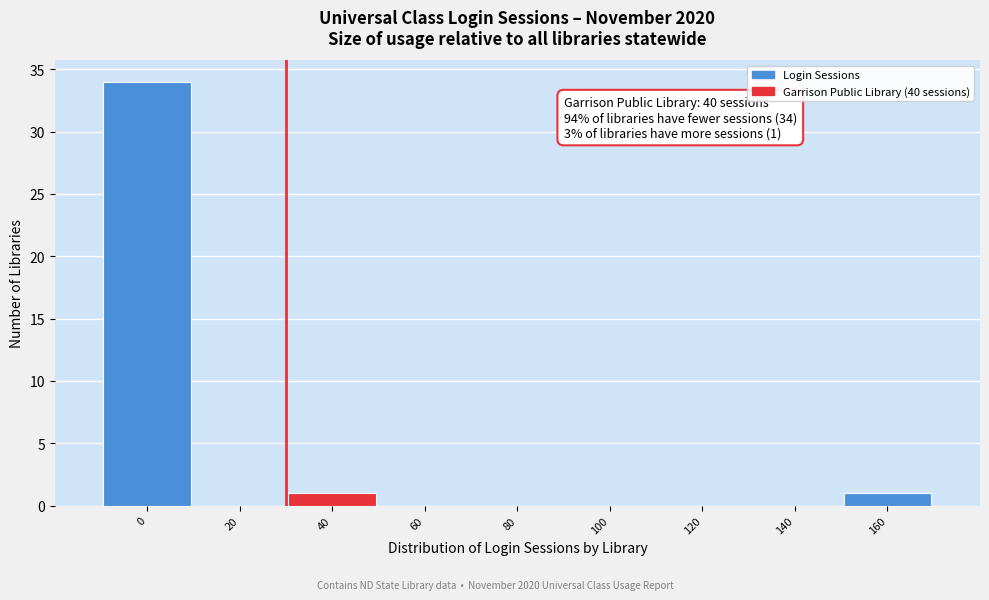

Reading right to left, transcribe all the data shown in this chart.

160=1	140=0	120=0	100=0	80=0	60=0	40=1	20=0	0=34